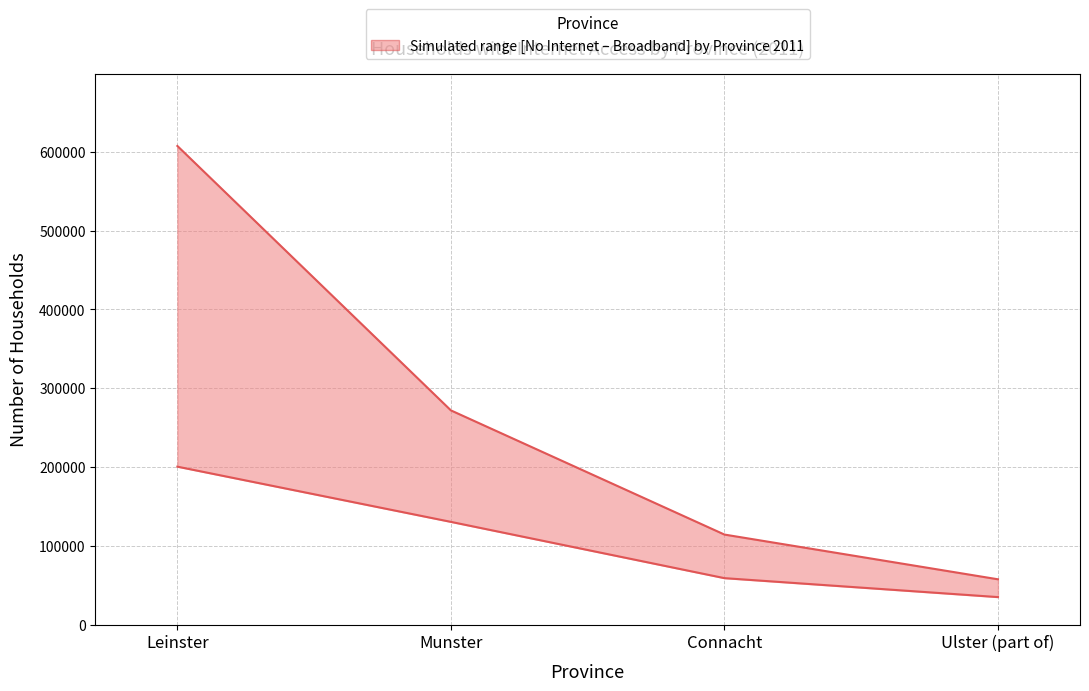

What is the approximate value of No Internet at Ulster (part of)?

35328